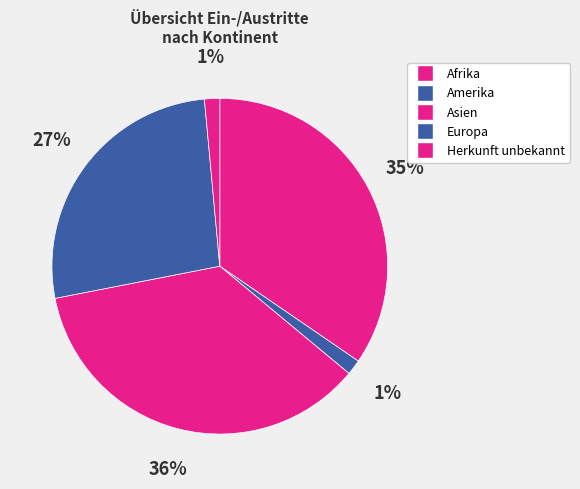

Is there a majority slice in this chart?

No